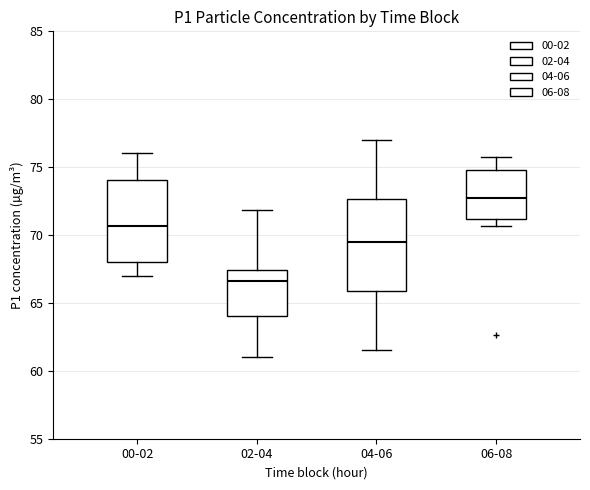

Which box is the tallest, from its lower edge to its upper edge?

04-06